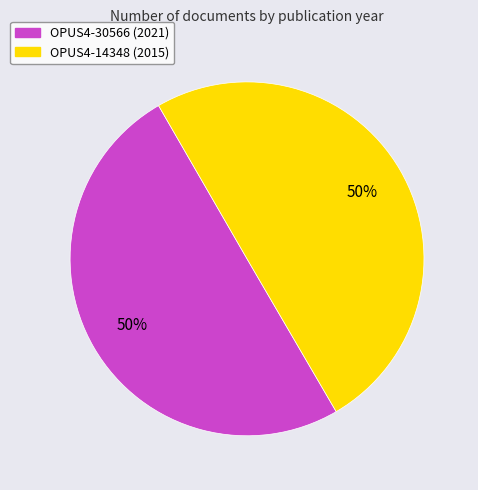

Is the sum of OPUS4-14348 and OPUS4-30566 greater than half?

Yes